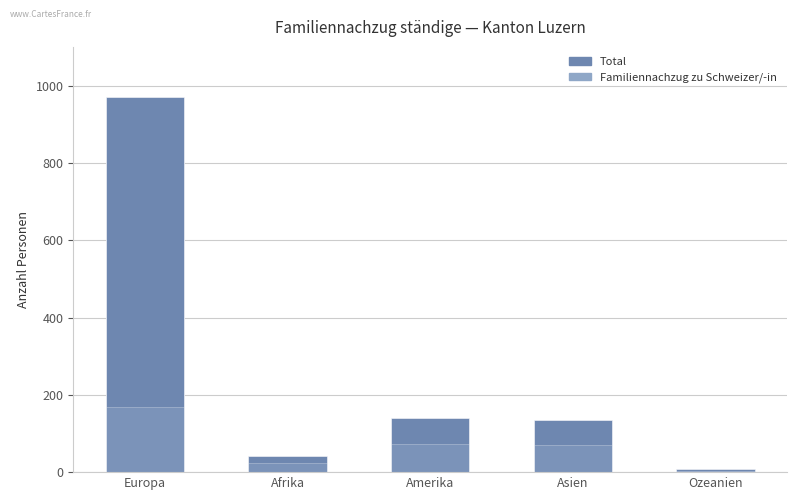

What is the sum of all Total (ges.) values?

1298